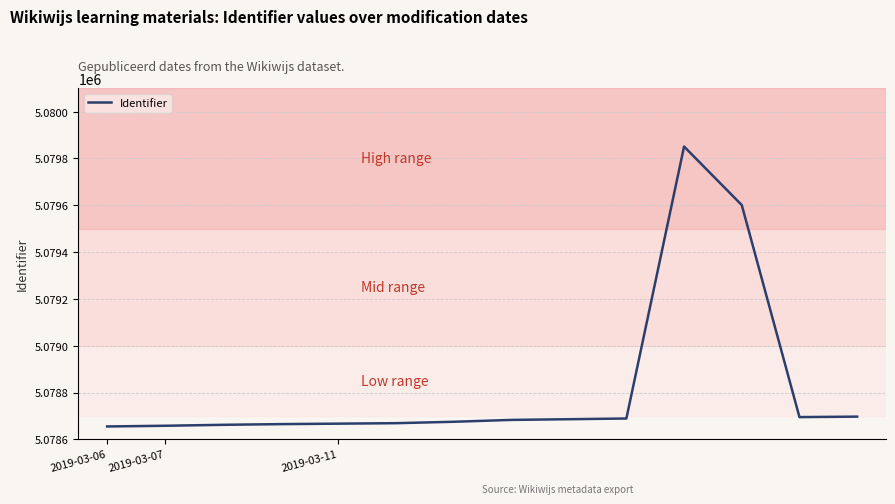

True or false: the data has more than 0 interior local peaks.

True